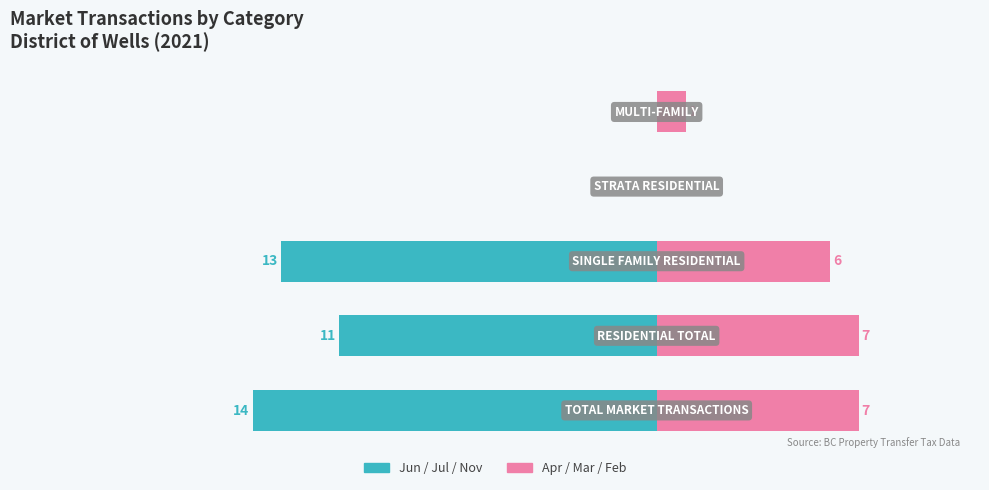

Reading left to right, what are all the values shown in this chart?

2021-Jun/Jul/Nov: 0=-14	1=-11	2=-13	3=0	4=0
2021-Apr/Mar/Feb: 0=7	1=7	2=6	3=0	4=1